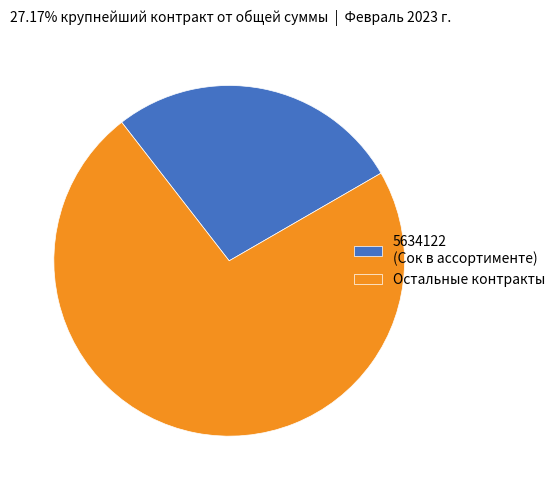

Do 5634122 (Сок в ассортименте) and Остальные контракты together represent more than half of the pie?

Yes